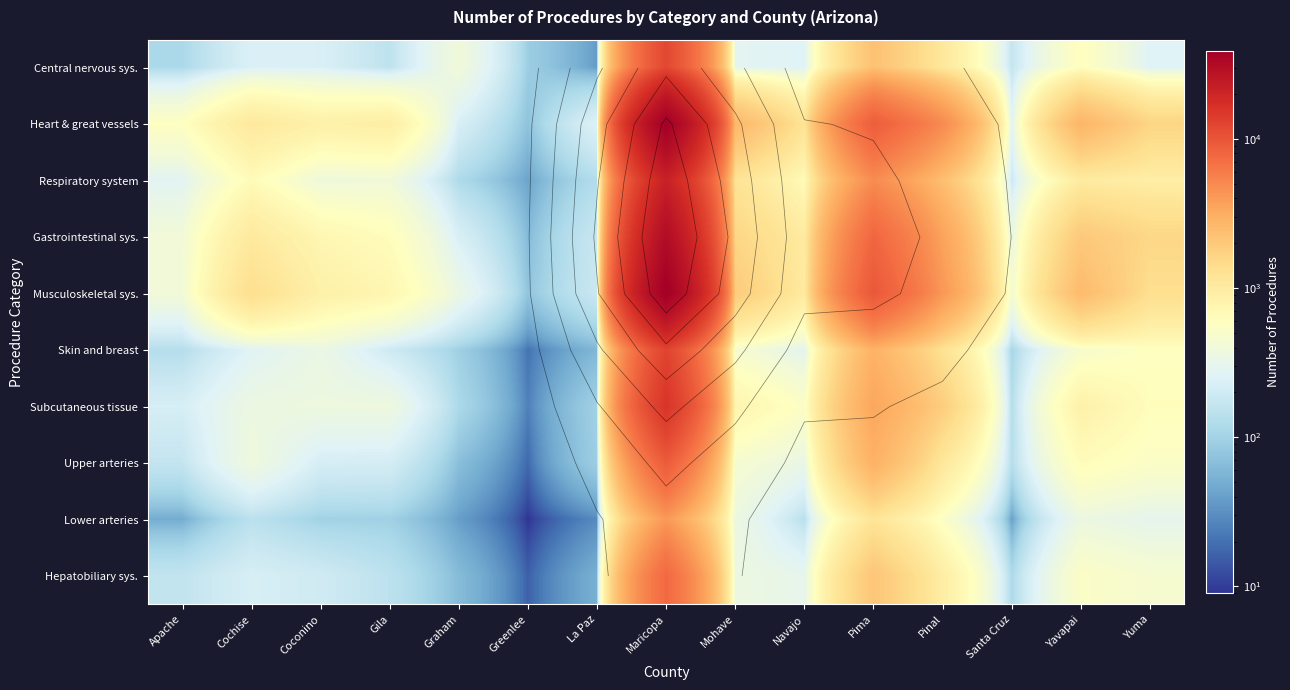

What is the minimum value for Skin and breast?

21